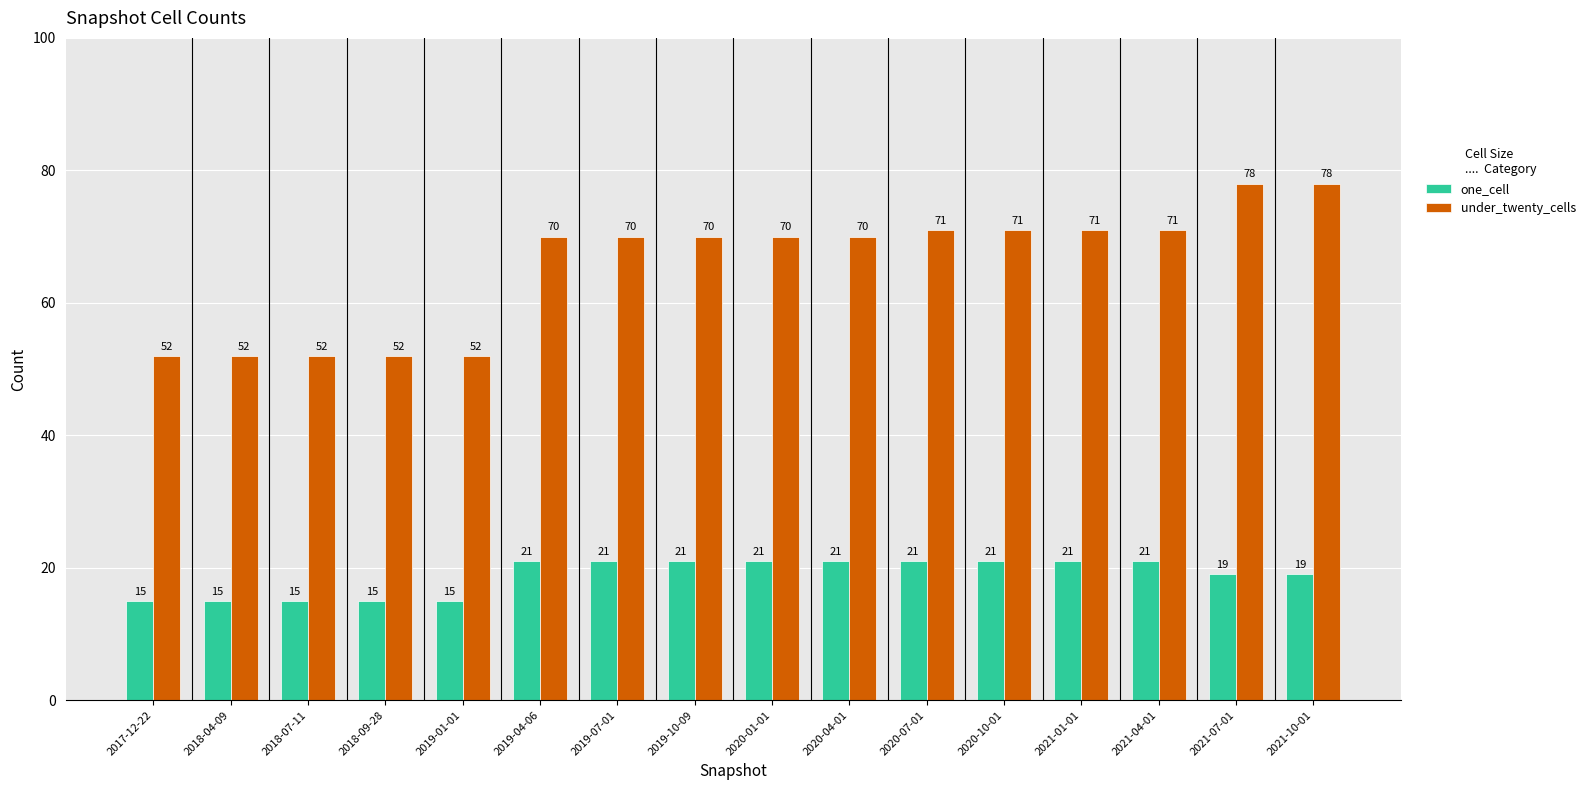

What is the difference between the second highest and second lowest values in the one_cell series?

6